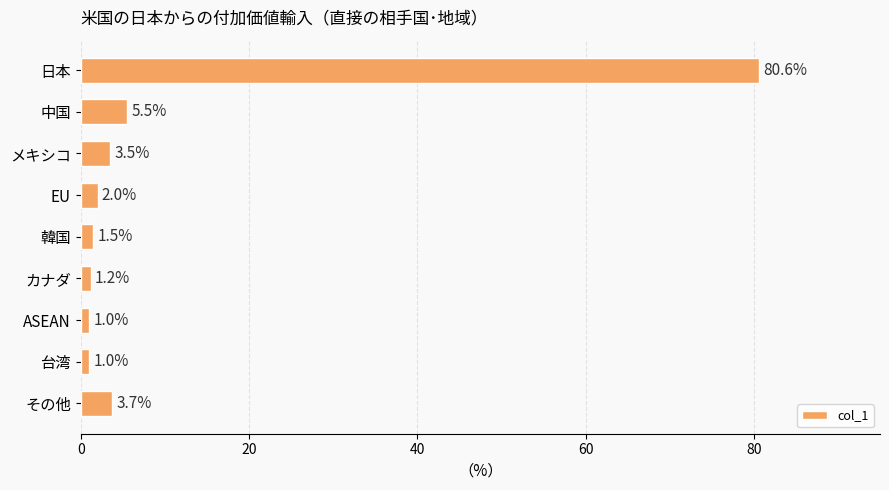

What is the label of the 9th bar from the bottom?

日本